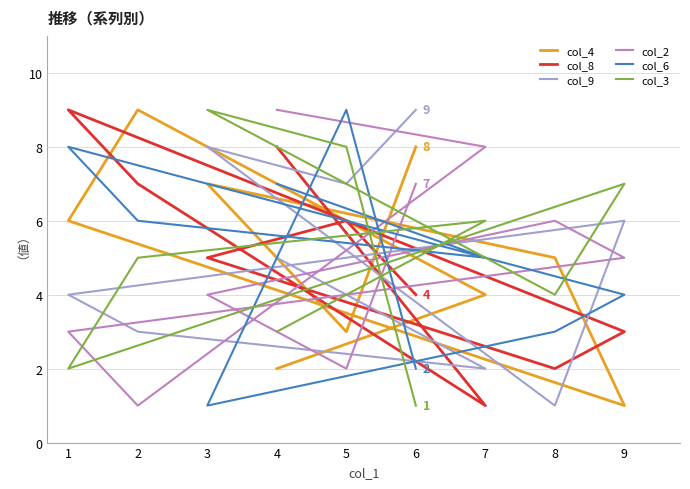

List the series in order of their peak value, lowest first.

col_4, col_8, col_9, col_2, col_6, col_3